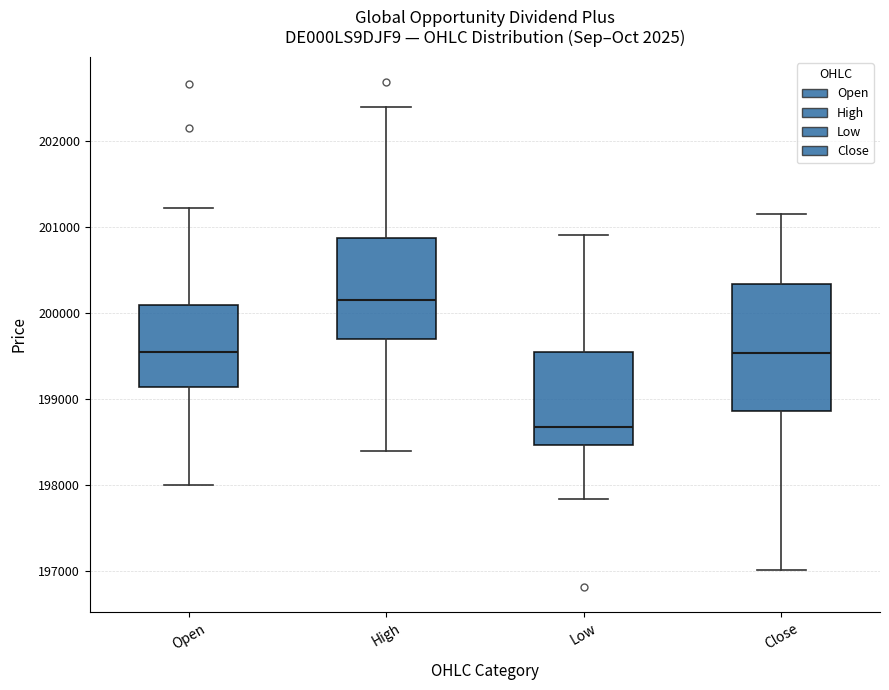

Where is the lower edge of the box for Low on the y-axis? The values are not printed on the chart, so give them approximately, as read against the axis.

198500